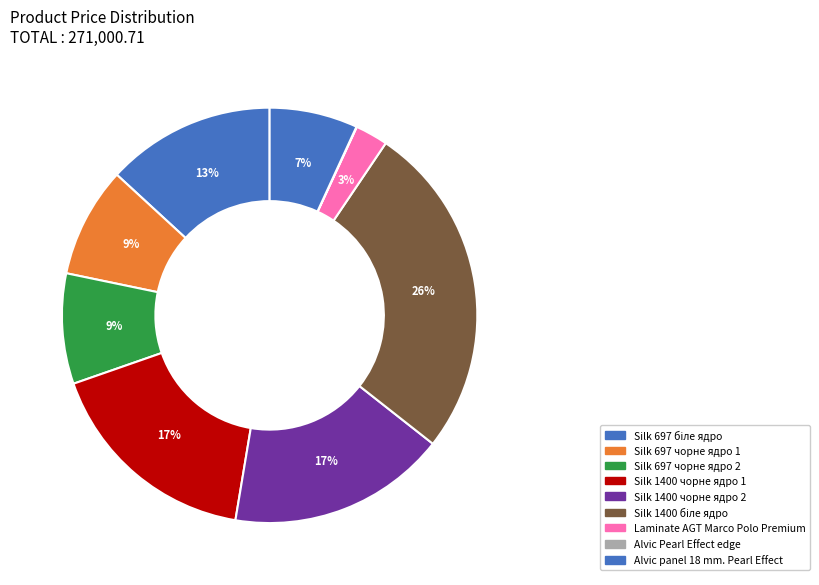

Does any single category account for the majority?

No